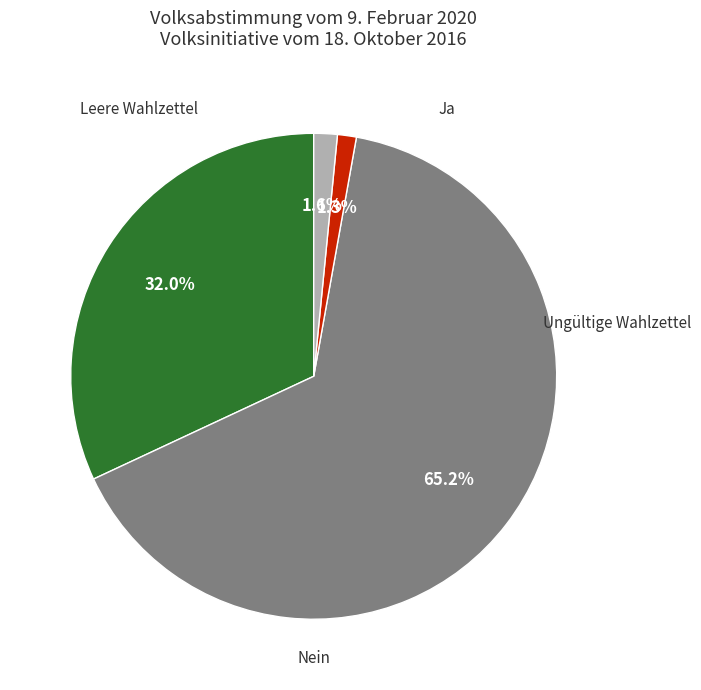

Is there any slice that represents more than half of the pie?

Yes